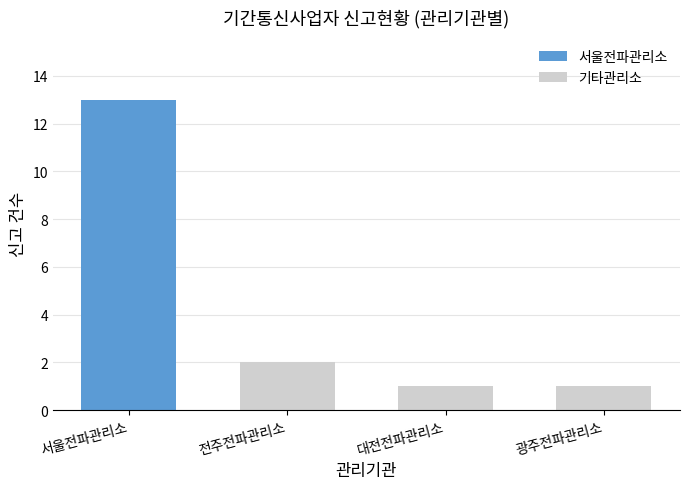

The value of 기타관리소 at 전주전파관리소 is 3. True or false?

False